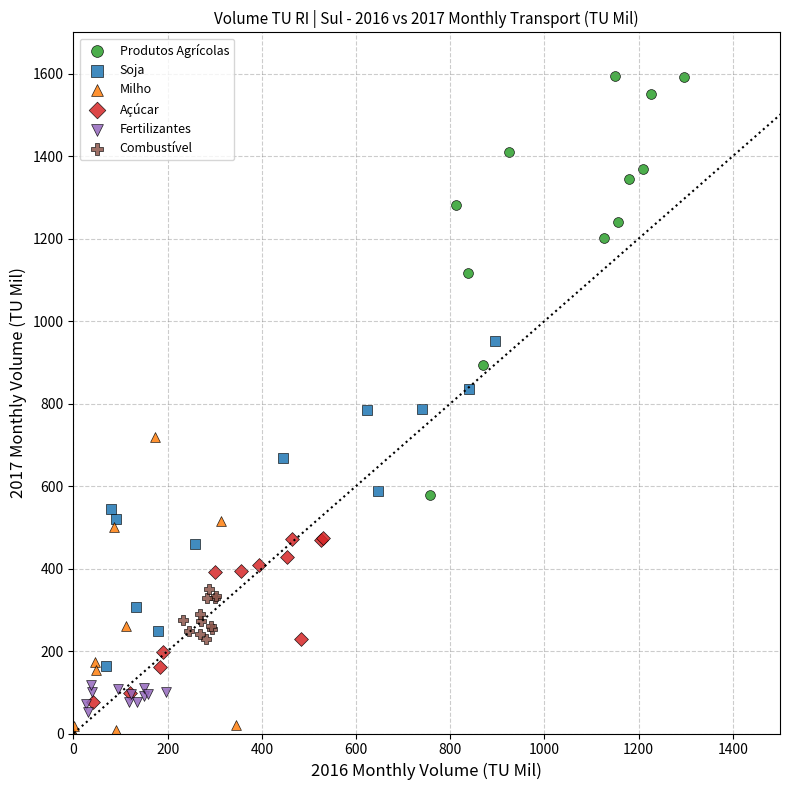

What are all the series names shown in the legend?

Produtos Agrícolas, Soja, Milho, Açúcar, Fertilizantes, Combustível